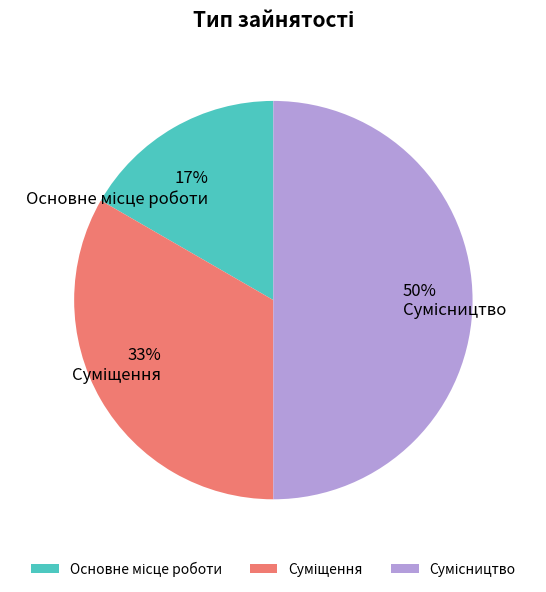

To the nearest percent, what is the average slice percentage?

33%